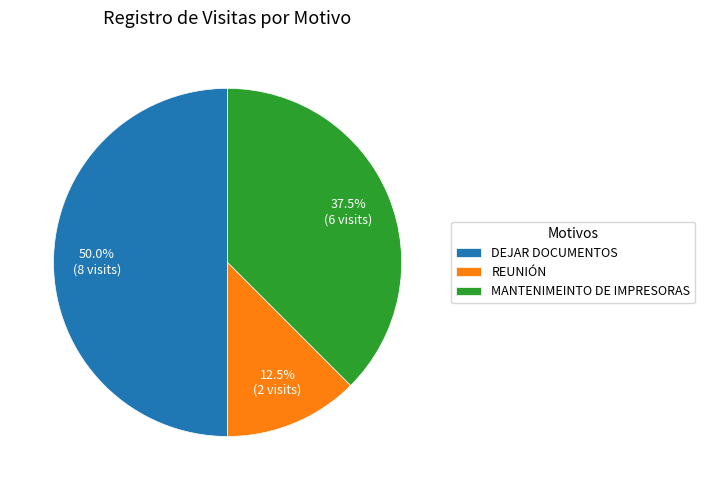

What is the largest slice in the pie chart?

DEJAR DOCUMENTOS